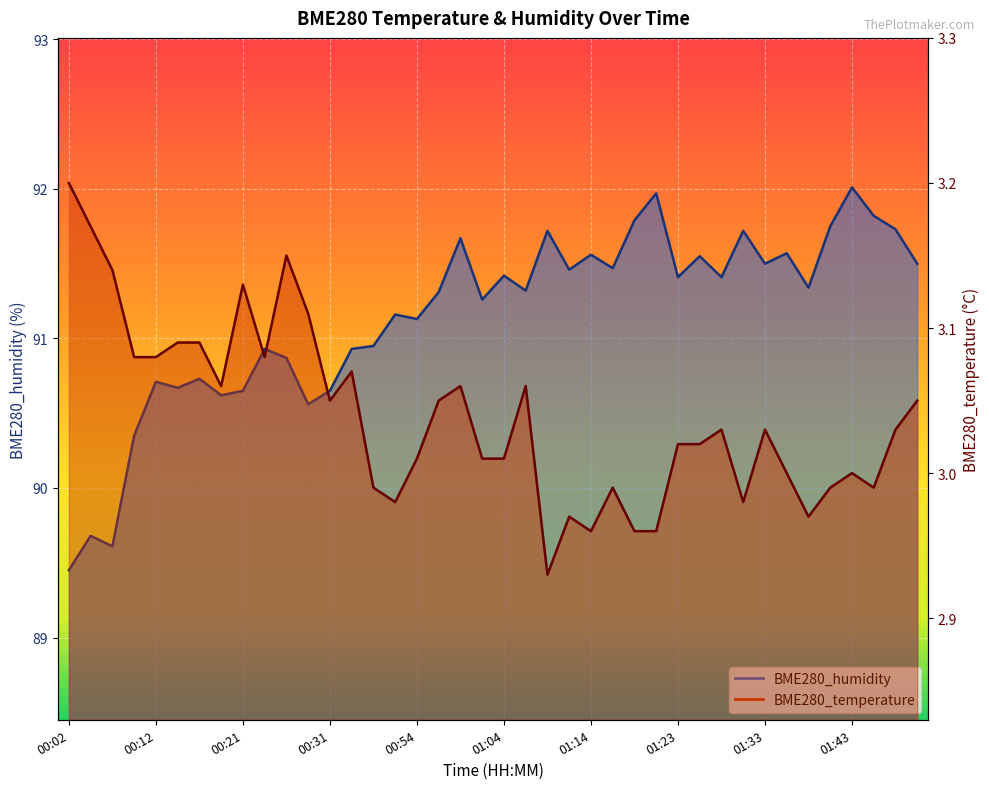

What is the approximate value of BME280_humidity at 01:45?

91.8